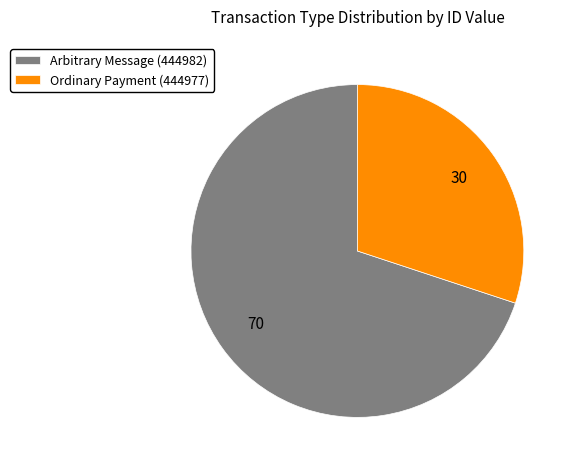

Which slice is the largest?

Arbitrary Message (444982)